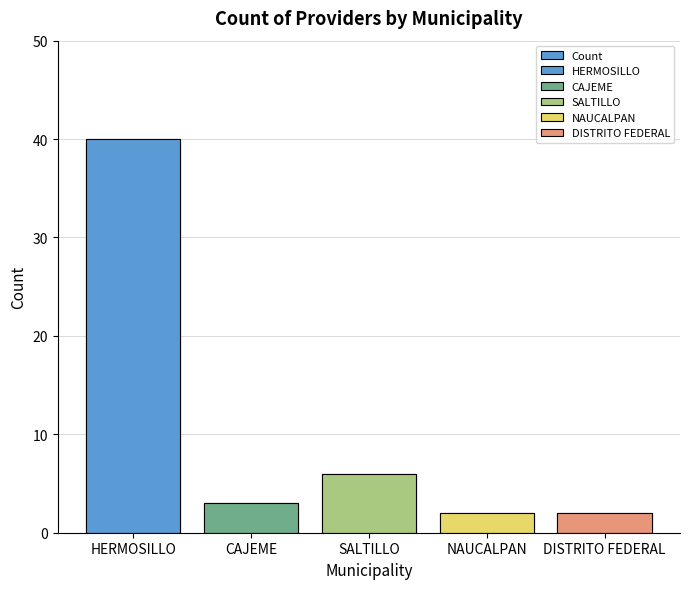

Approximately how many times larger is the value at CAJEME compared to HERMOSILLO?

0.1